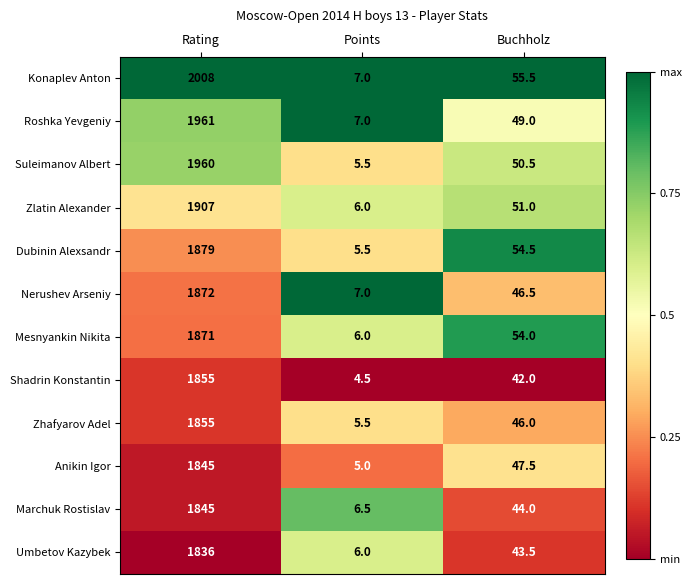

Which series changed the most between Rating and Points?

Konaplev Anton